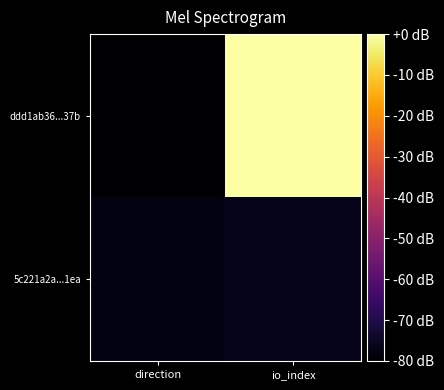

Which has a higher value, direction or io_index?

io_index